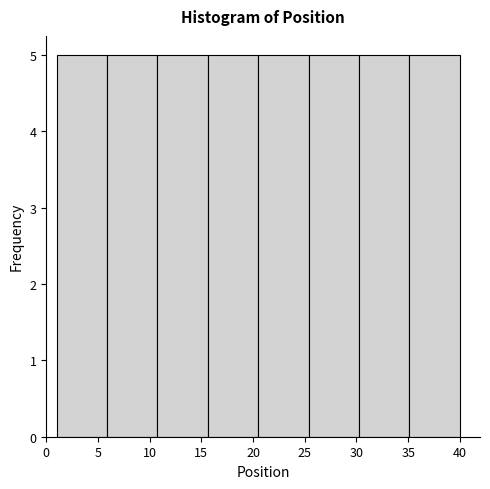

Reading left to right, list every bar in this chart as the range it spans on the x-axis followed by its height. Neither the bar edges nor the heights are printed on the chart, so give them approximately, as read against the axes.

1.0 to 6.0: 5
6.0 to 11.0: 5
11.0 to 15.5: 5
15.5 to 20.5: 5
20.5 to 25.5: 5
25.5 to 30.5: 5
30.5 to 35.0: 5
35.0 to 40.0: 5